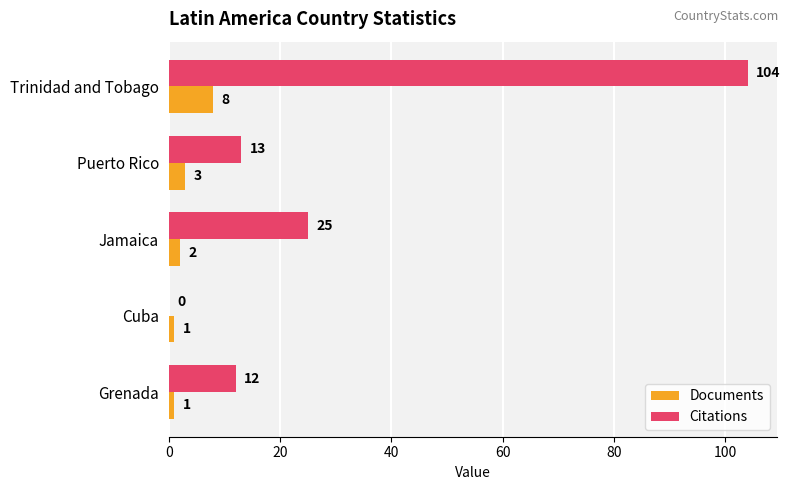

At which label is Documents closest to 4?

Puerto Rico